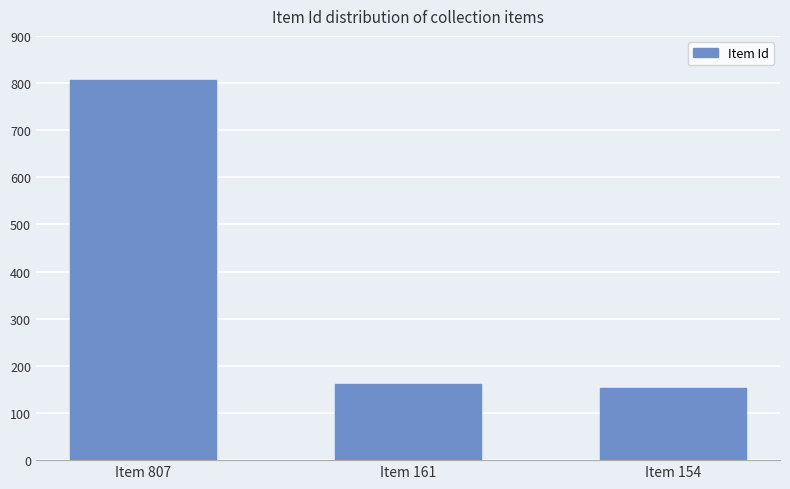

What is the minimum value shown in the chart?

154